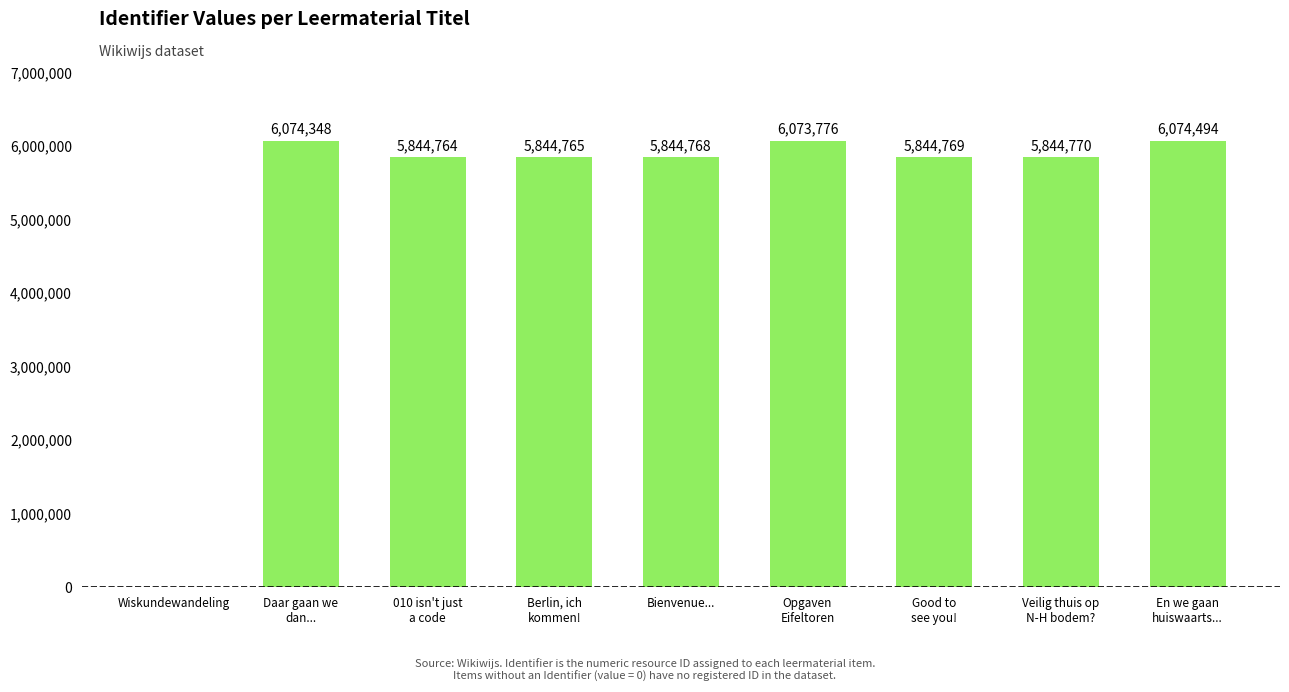

Reading left to right, what are all the values shown in this chart?

Wiskundewandeling=0	Daar gaan we
dan...=6074348	010 isn't just
a code=5844764	Berlin, ich
kommen!=5844765	Bienvenue...=5844768	Opgaven
Eifeltoren=6073776	Good to
see you!=5844769	Veilig thuis op
N-H bodem?=5844770	En we gaan
huiswaarts...=6074494